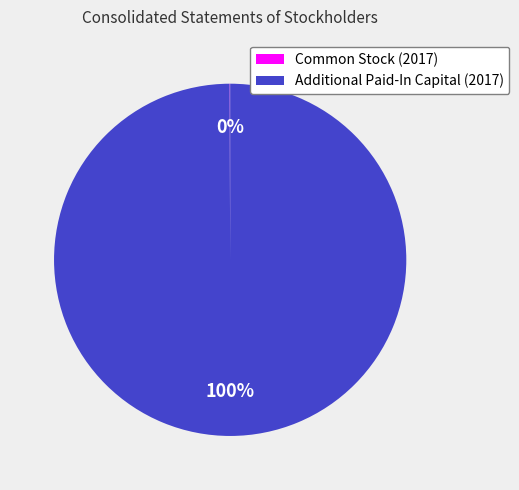

Is it true that Additional Paid-In Capital (2017) is 100% of the pie?

True